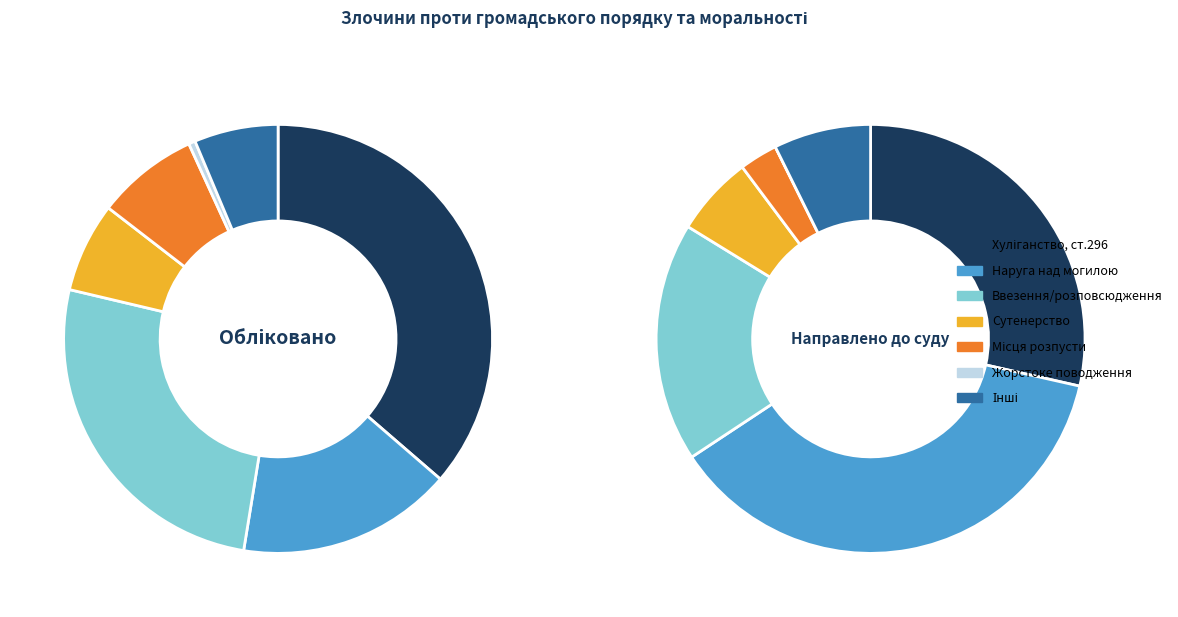

What is the change in value from Ввезення, виготовлення, збут і розповсюдження to Жорстоке поводження з тваринами?

-409